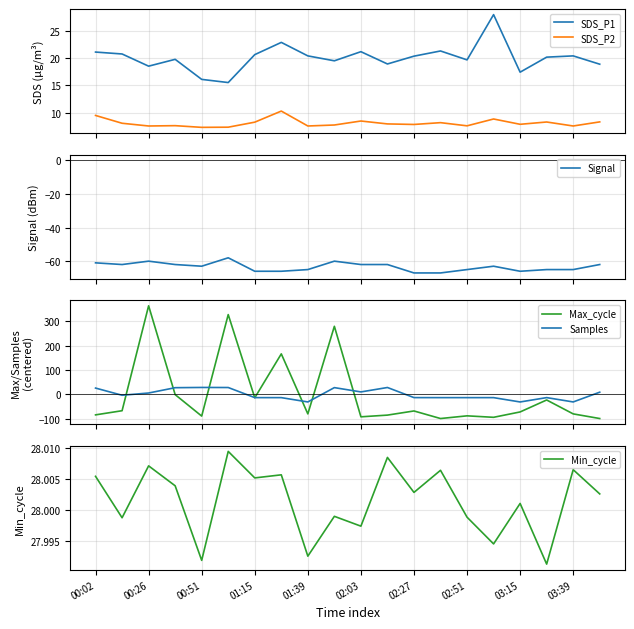

True or false: SDS_P1 and SDS_P2 intersect in this chart.

False